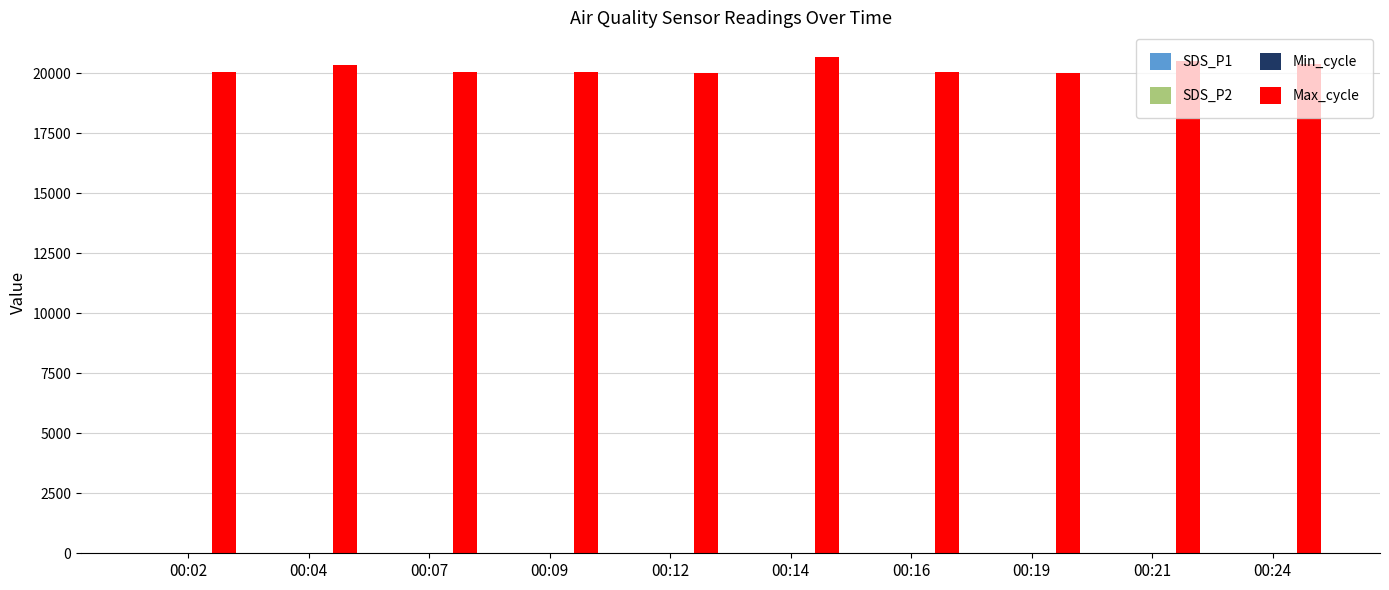

Which series has the largest total across all categories?

Max_cycle